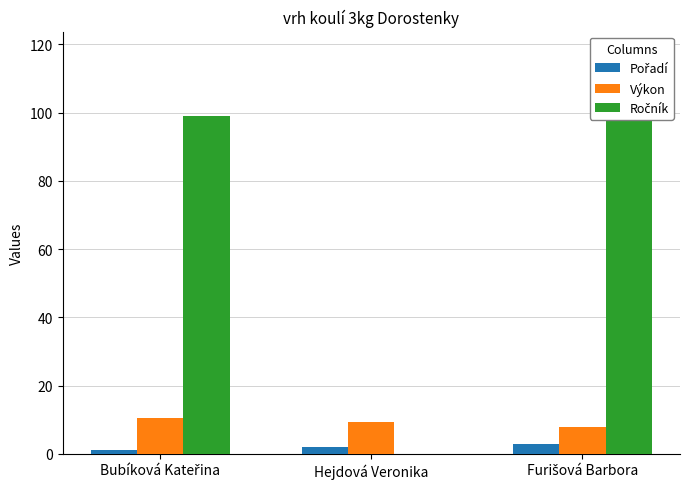

Reading left to right, extract all data points from this chart.

Pořadí: Bubíková Kateřina=1.0	Hejdová Veronika=2.0	Furišová Barbora=3.0
Výkon: Bubíková Kateřina=10.4	Hejdová Veronika=9.2	Furišová Barbora=7.9
Ročník: Bubíková Kateřina=99.0	Hejdová Veronika=0.0	Furišová Barbora=99.0